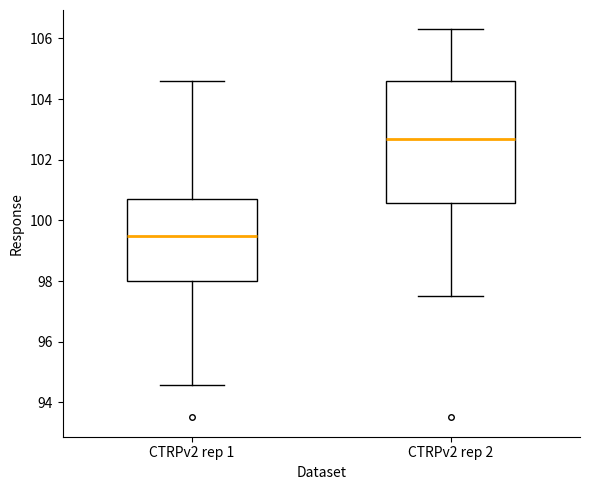

Reading left to right, transcribe this box plot: for each box, give where its median line is, the range the box spans, and where its two whiskers end, as read against the y-axis. The values are not printed on the chart, so give them approximately, as read against the axis.

CTRPv2 rep 1: median 99.4, box 98.0 to 100.8, whiskers 94.6 to 104.6
CTRPv2 rep 2: median 102.8, box 100.6 to 104.6, whiskers 97.6 to 106.4